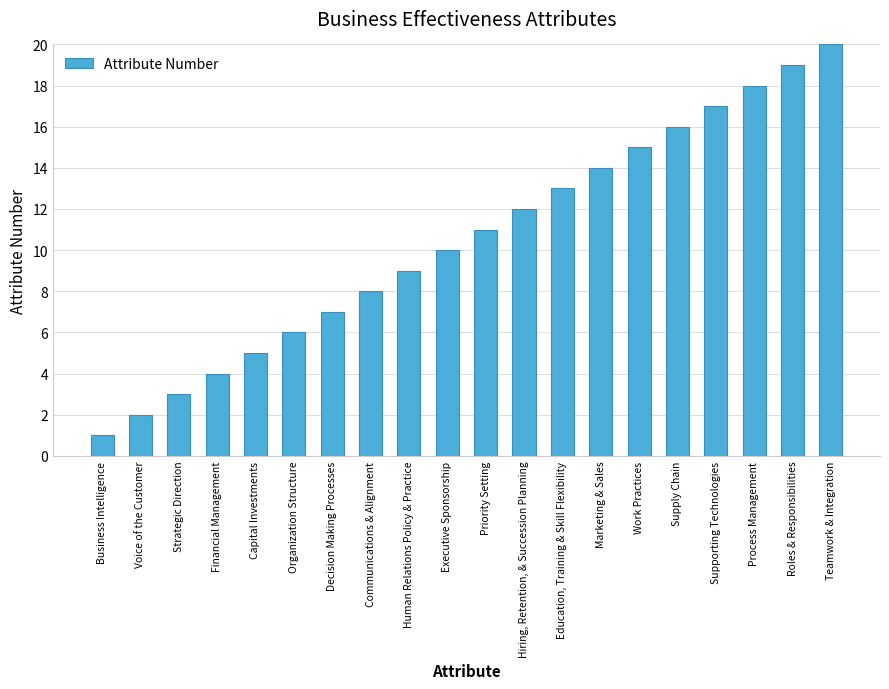

Which has a higher value, Business Intelligence or Voice of the Customer?

Voice of the Customer